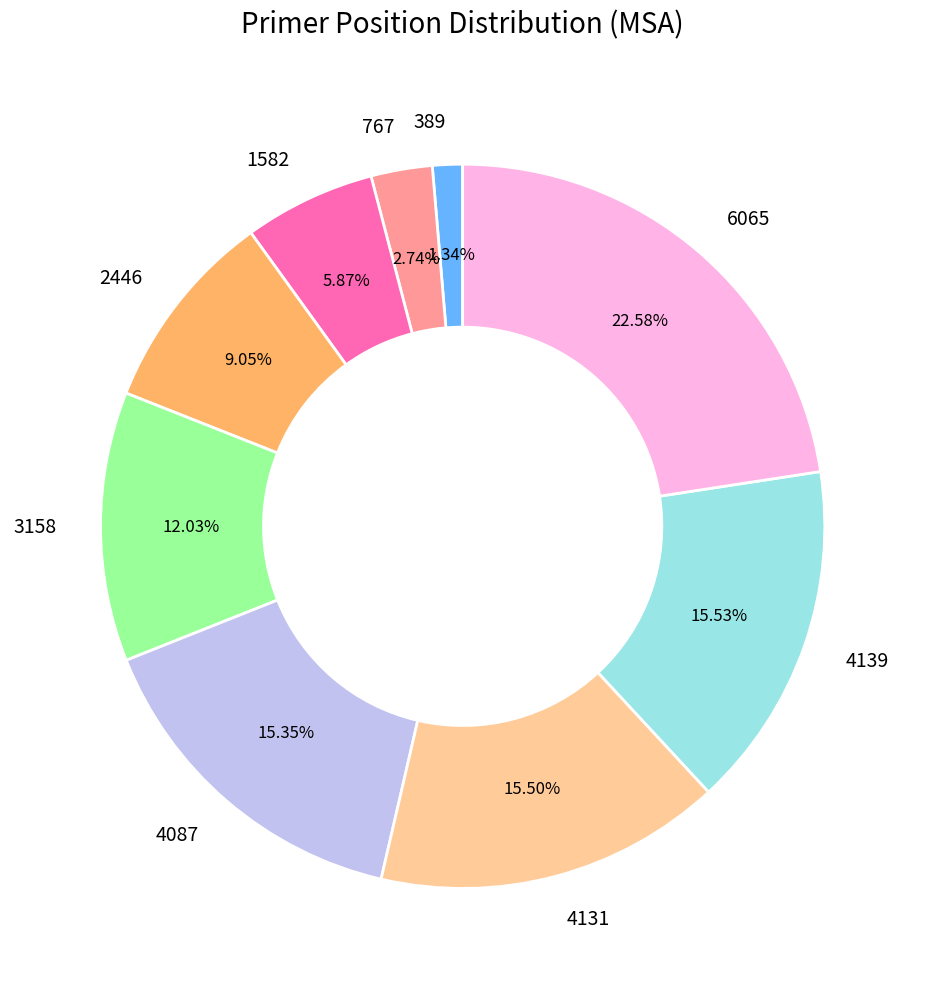

What percentage is the 4139 slice, to the nearest percent?

16%